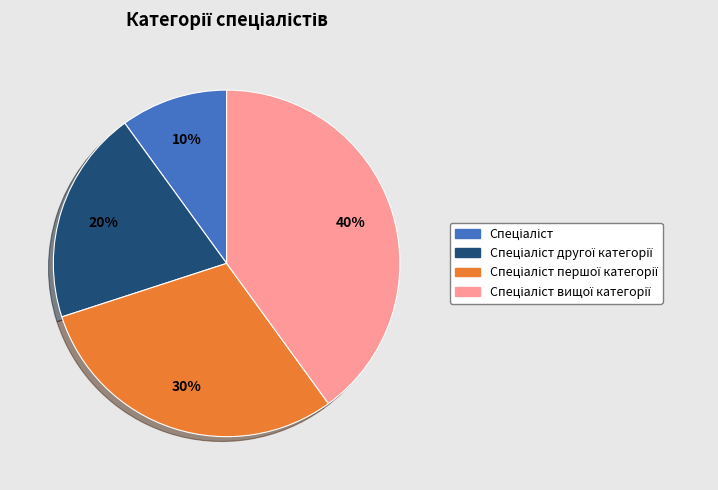

To the nearest percent, what is the average slice percentage?

25%